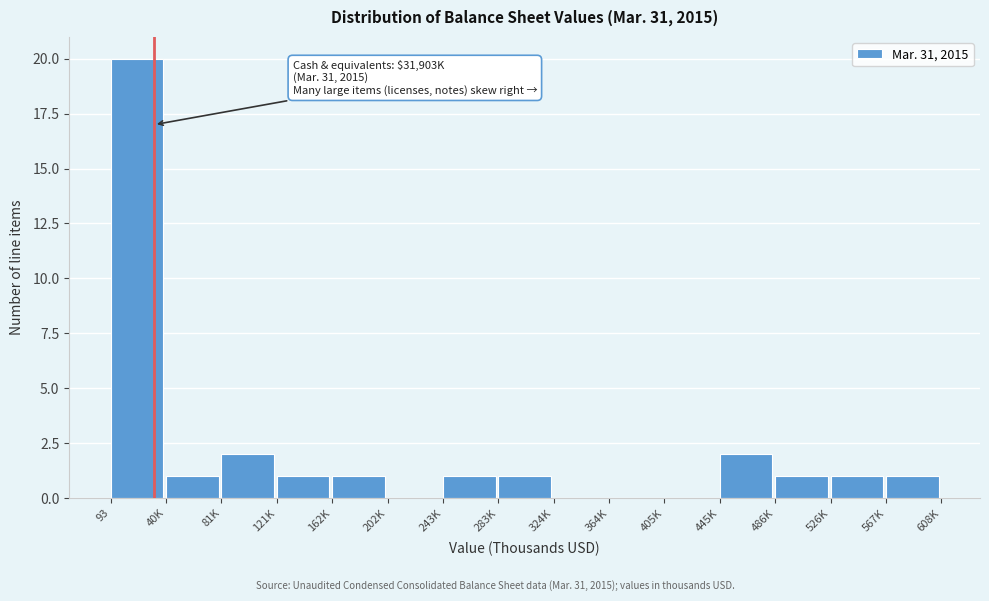

Reading right to left, extract all data points from this chart.

567K=1	526K=1	486K=1	445K=2	405K=0	364K=0	324K=0	283K=1	243K=1	202K=0	162K=1	121K=1	81K=2	40K=1	93=20